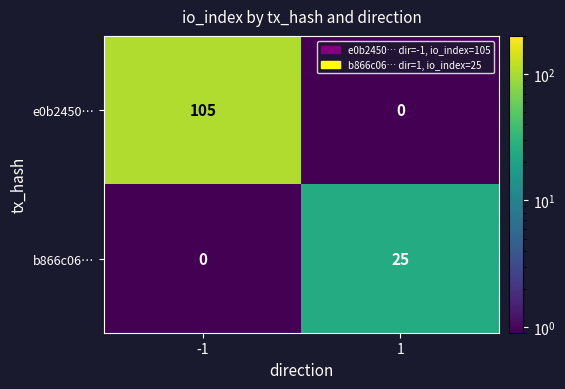

List the series in order of their peak value, lowest first.

b866c06…, e0b2450…